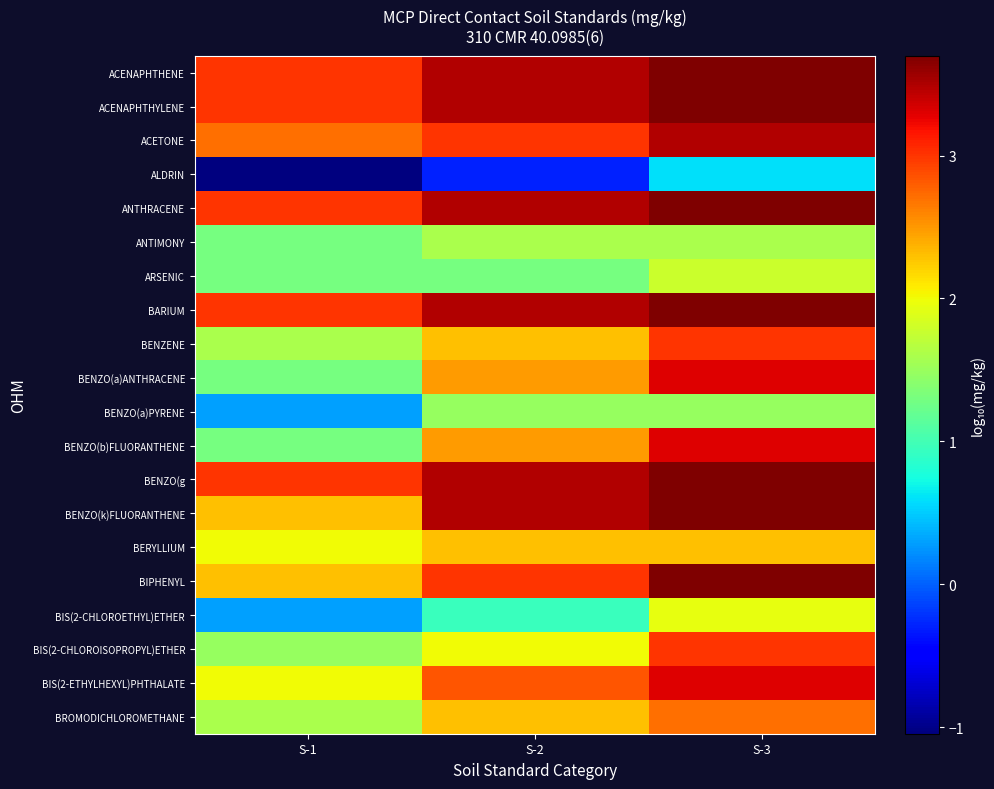

What is the spread (max minus min) of values at S-3?

3.1